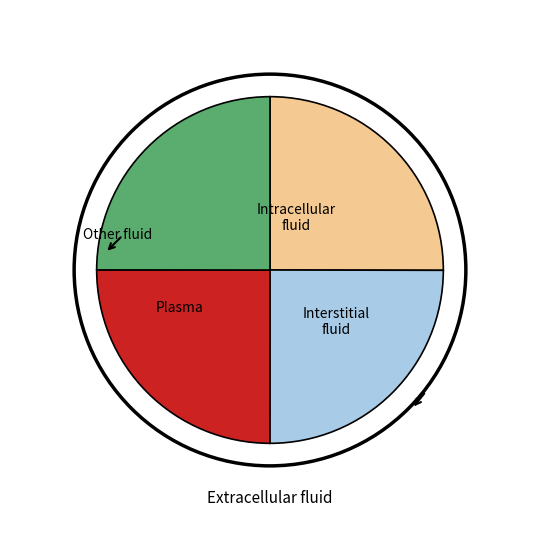

Is there any slice that represents more than half of the pie?

No